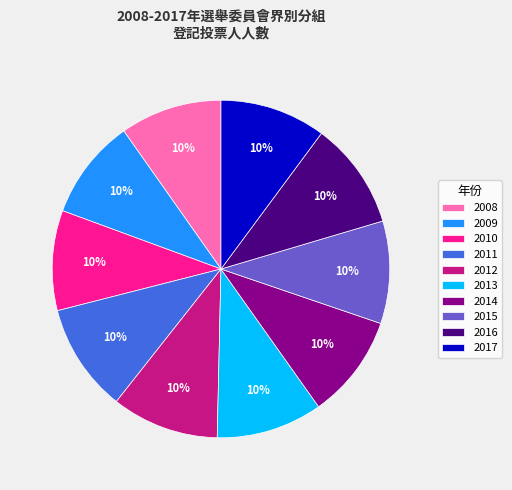

Does any single category account for the majority?

No